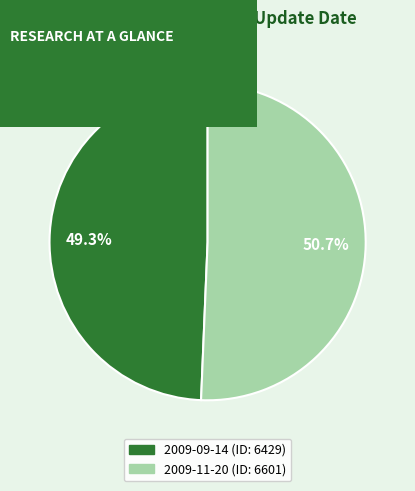

Is it true that 2009-09-14 is 59% of the pie?

False